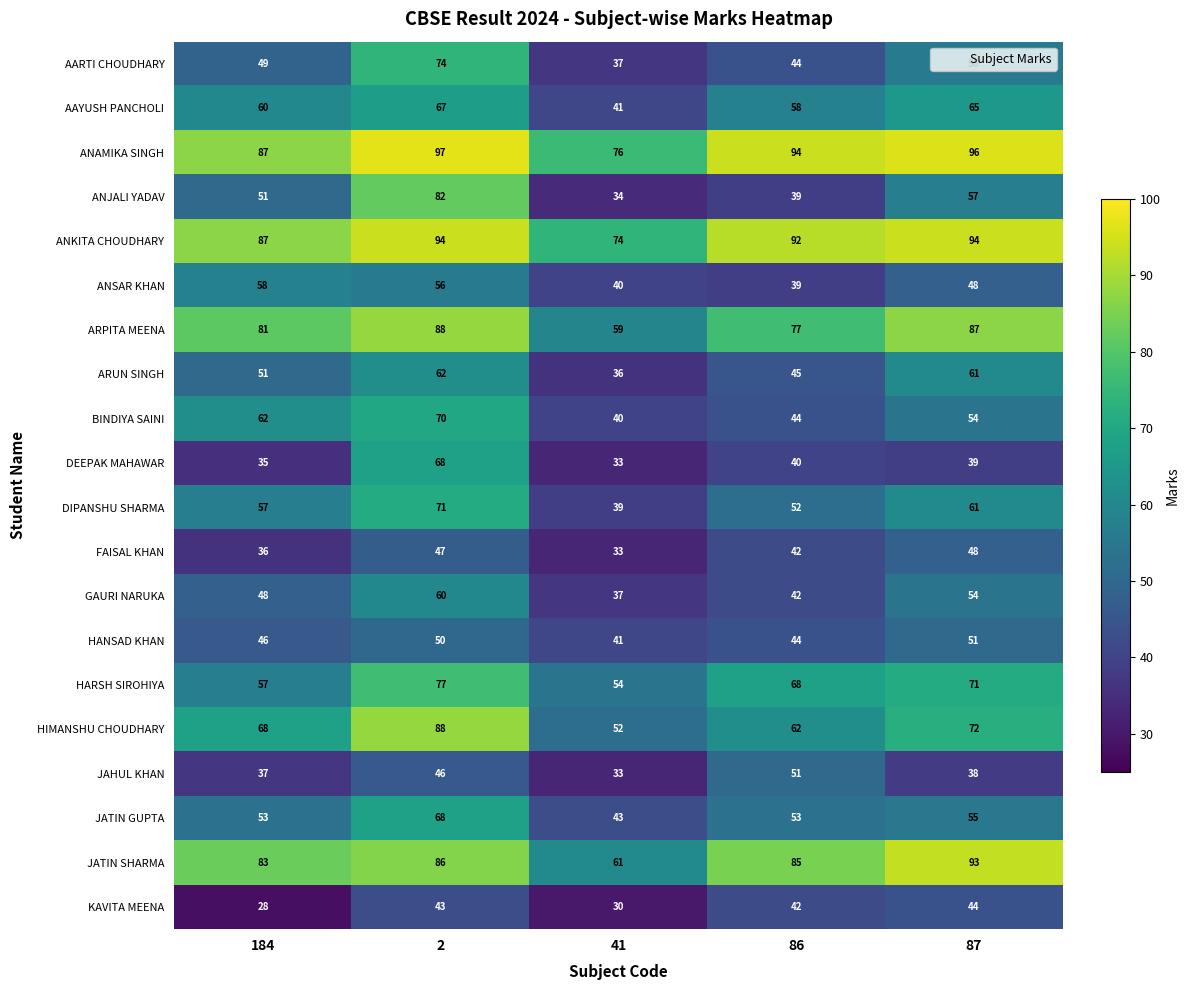

At which label is FAISAL KHAN closest to 40?

86